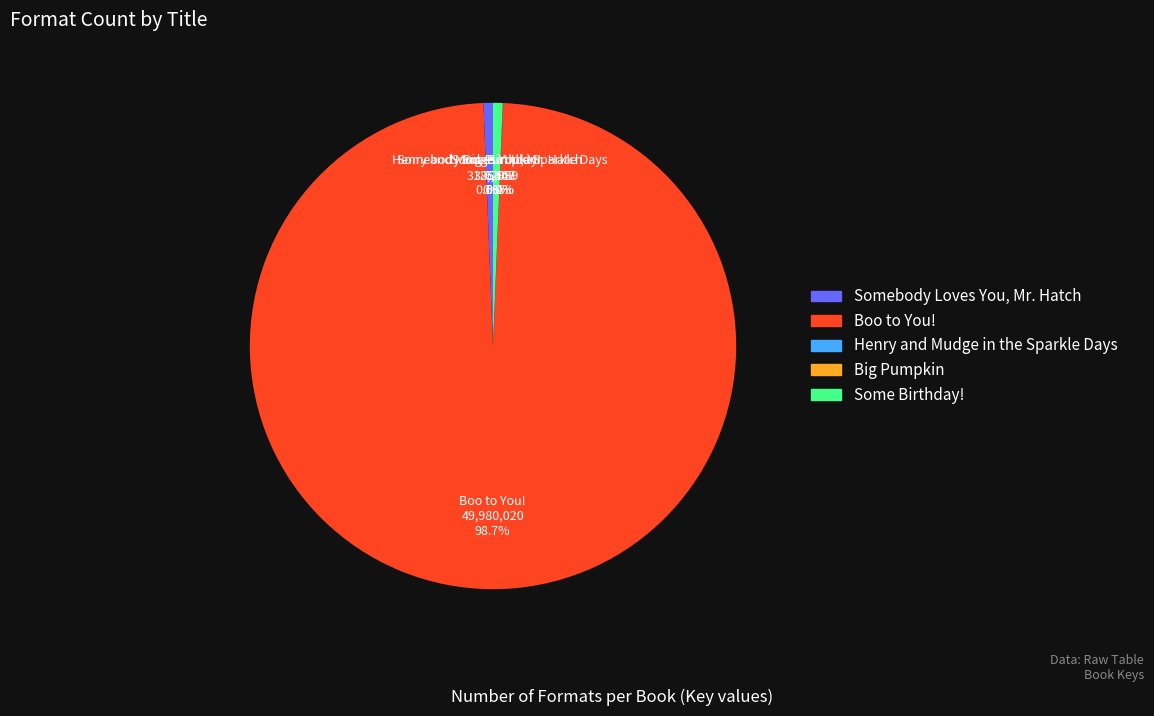

Which slice represents more than half of the pie?

Boo to You!